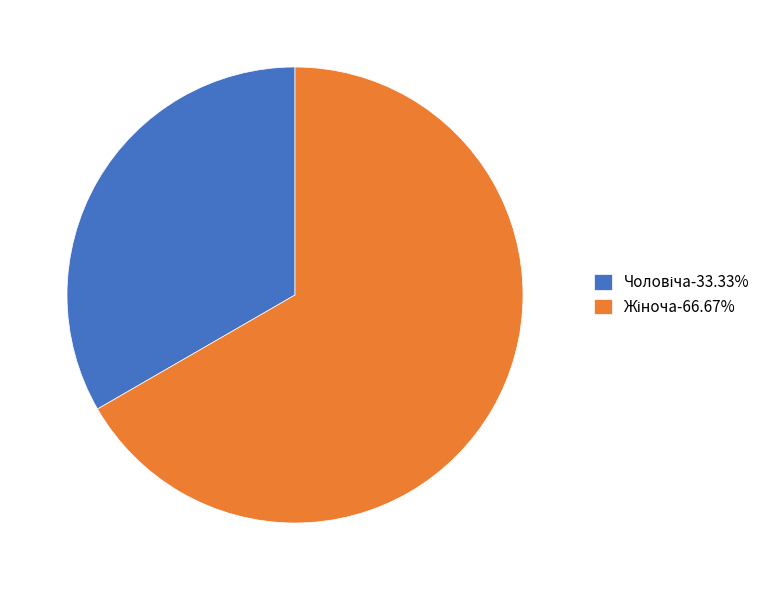

Is there a majority slice in this chart?

Yes